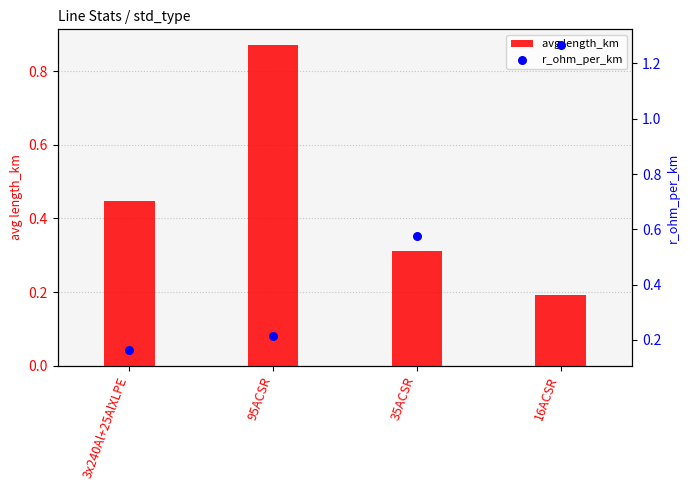

Is the value of r_ohm_per_km at 95ACSR greater than the value of avg length_km at 3x240Al+25AlXLPE?

No